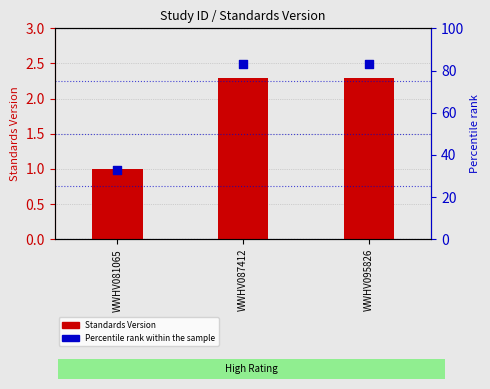

Which series reaches the minimum Y coordinate?

Standards Version